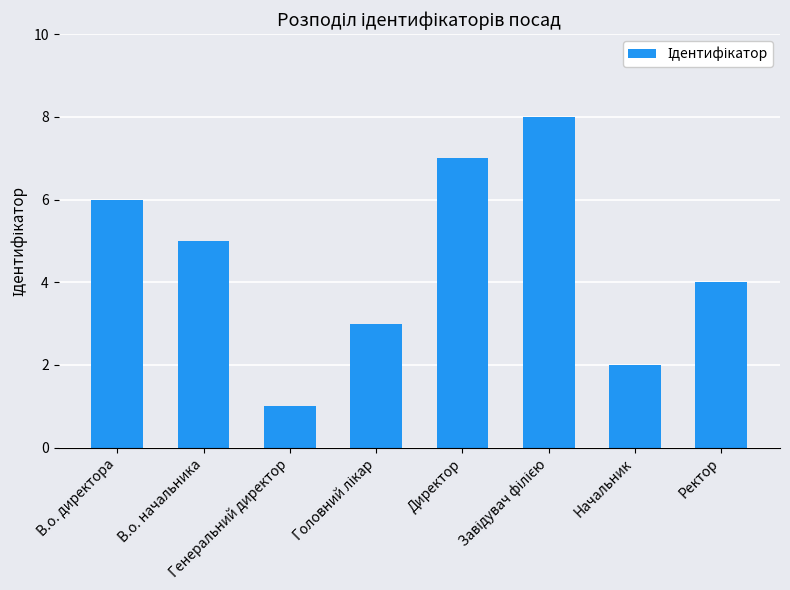

Count the number of categories in the chart.

8